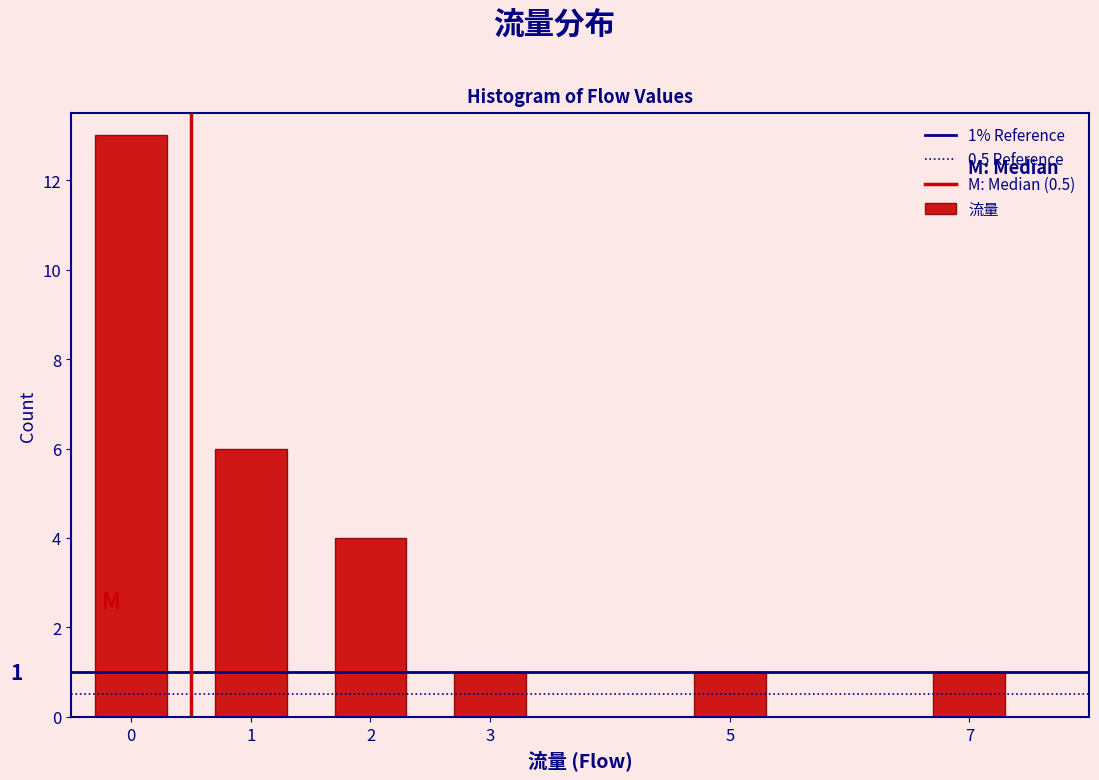

Reading left to right, extract all data points from this chart.

13	6	4	1	1	1